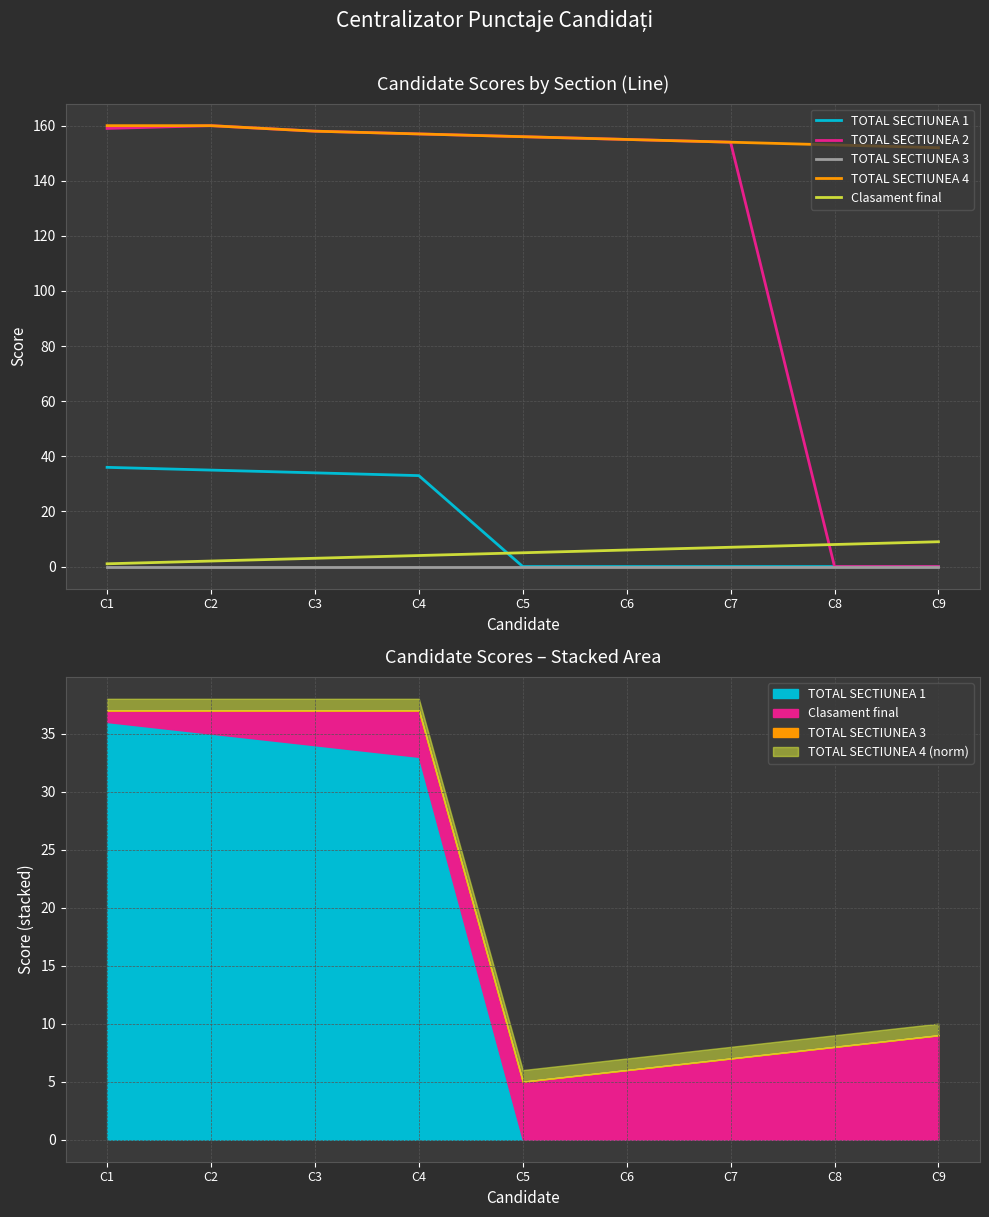

Does the chart have visible grid lines?

Yes